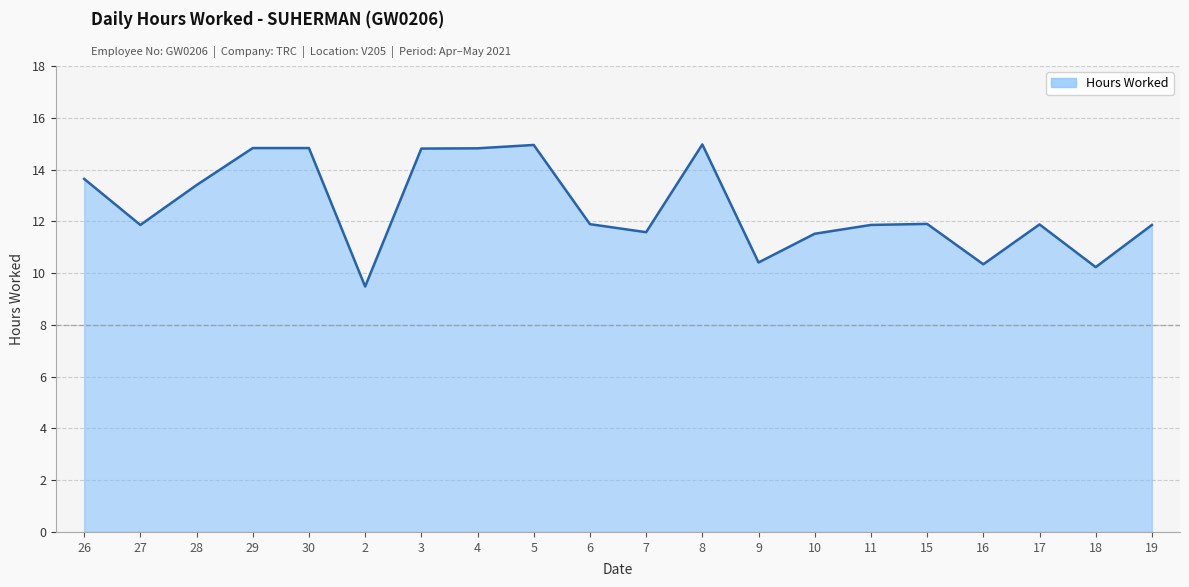

At which label does the data first exceed 11?

26